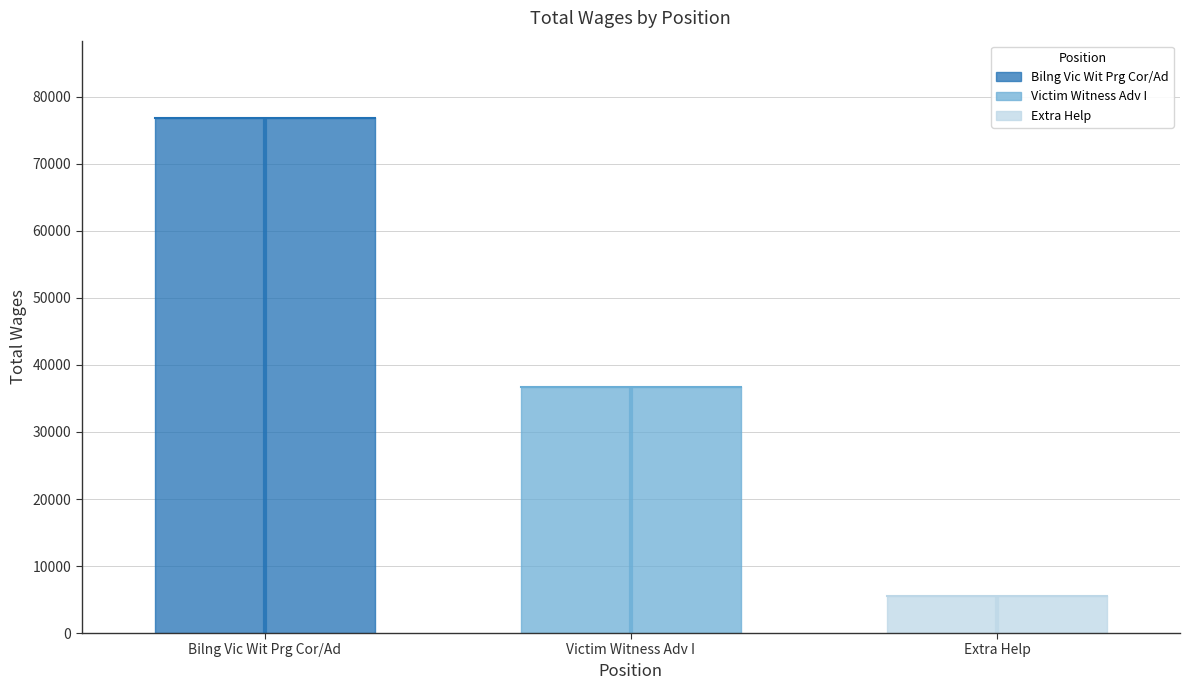

How many lines are shown in the chart?

1